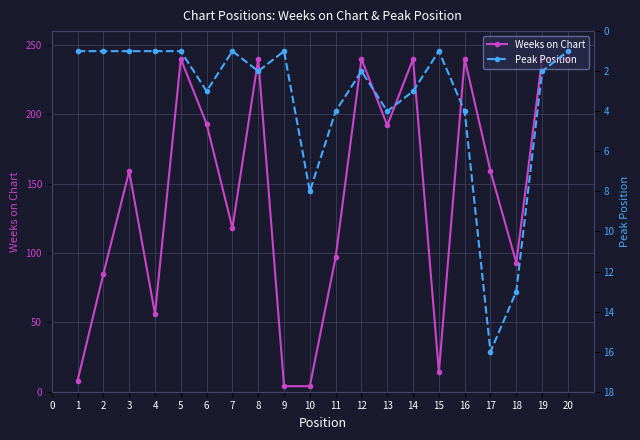

Where is Weeks on Chart nearest to the value 122?

7